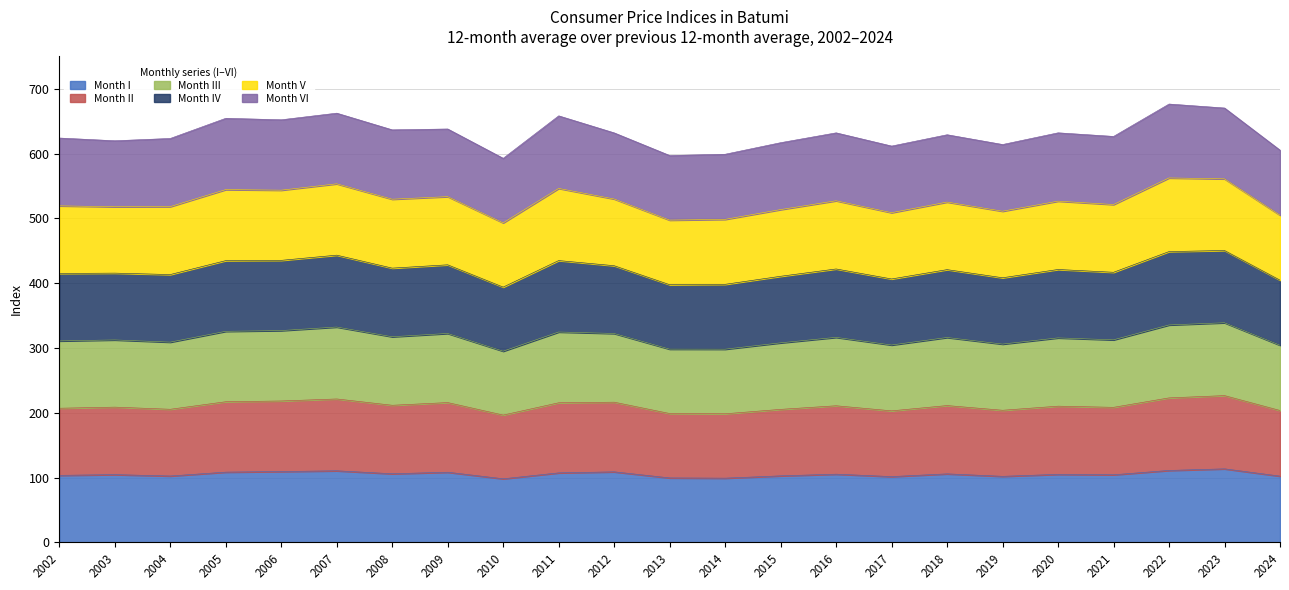

True or false: III has a value of 886.8 at 2014.

False